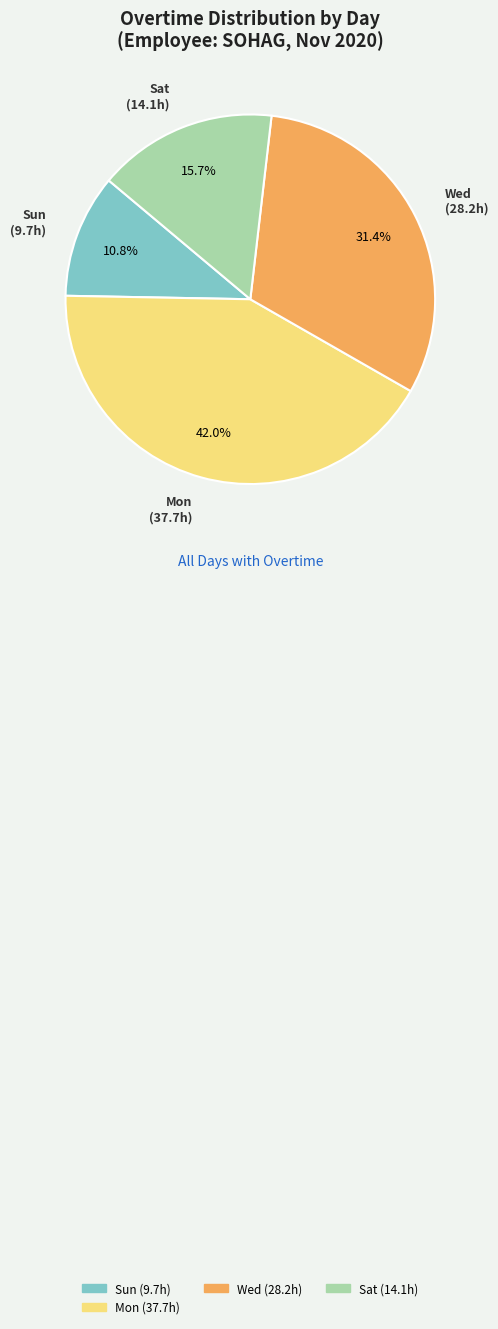

Is there any slice that represents more than half of the pie?

No